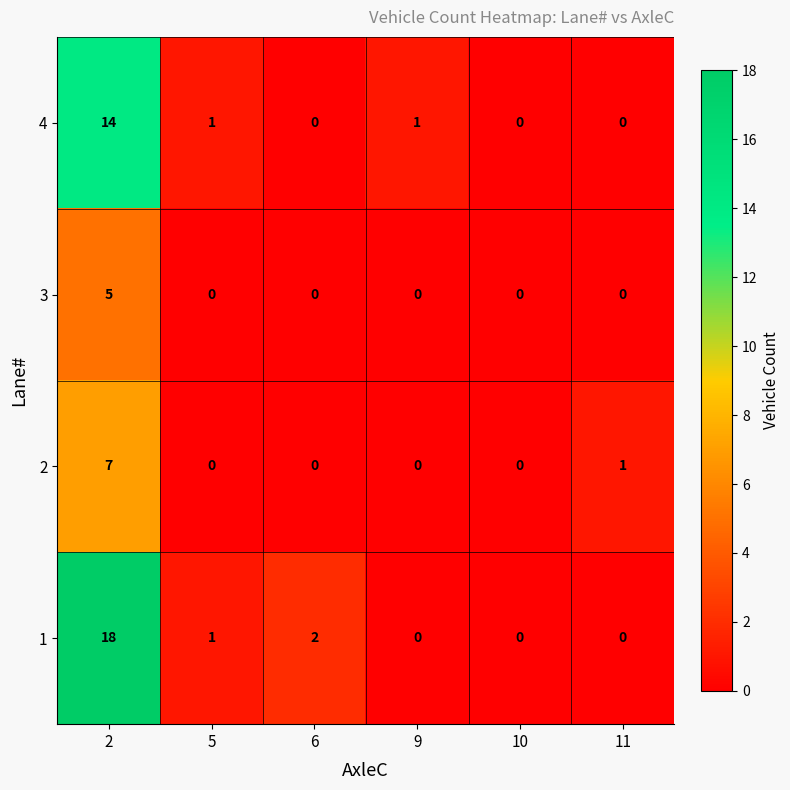

What is the difference between the maximum and minimum values in the 1 series?

18